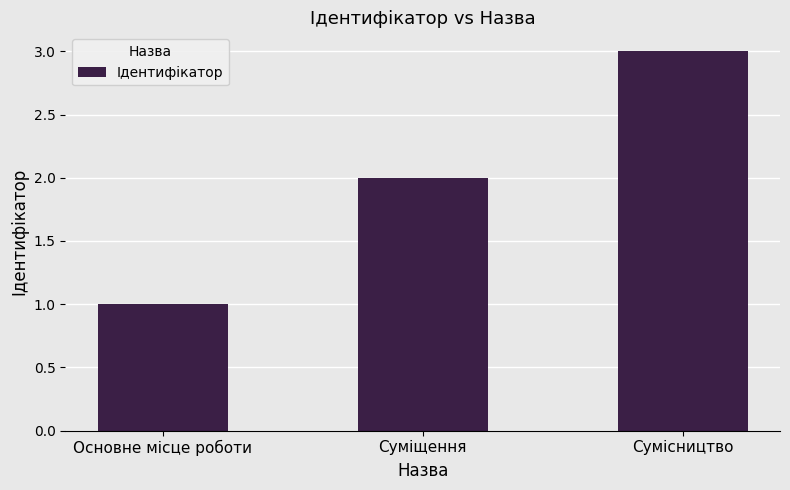

Is it true that the value at Суміщення is 2?

True